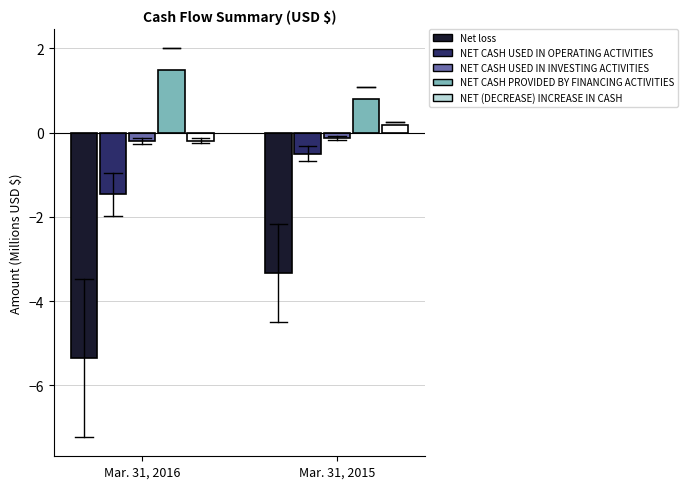

Reading right to left, transcribe all the data shown in this chart.

Net loss: -3.3	-5.4
NET CASH USED IN OPERATING ACTIVITIES: -0.5	-1.5
NET CASH USED IN INVESTING ACTIVITIES: -0.1	-0.2
NET CASH PROVIDED BY FINANCING ACTIVITIES: 0.8	1.5
NET (DECREASE) INCREASE IN CASH: 0.2	-0.2